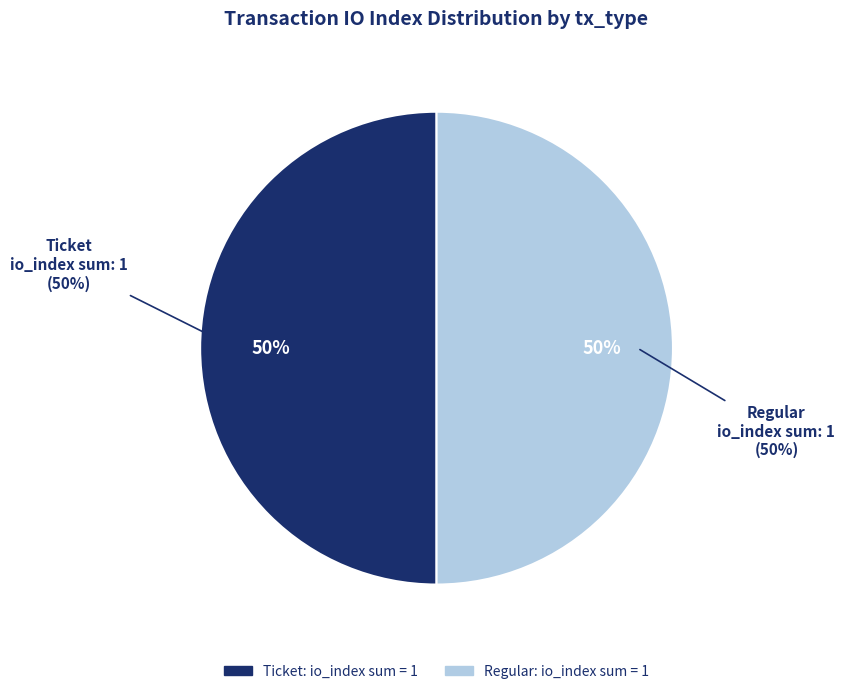

What percentage is the Ticket (io_index=1) slice, to the nearest percent?

50%